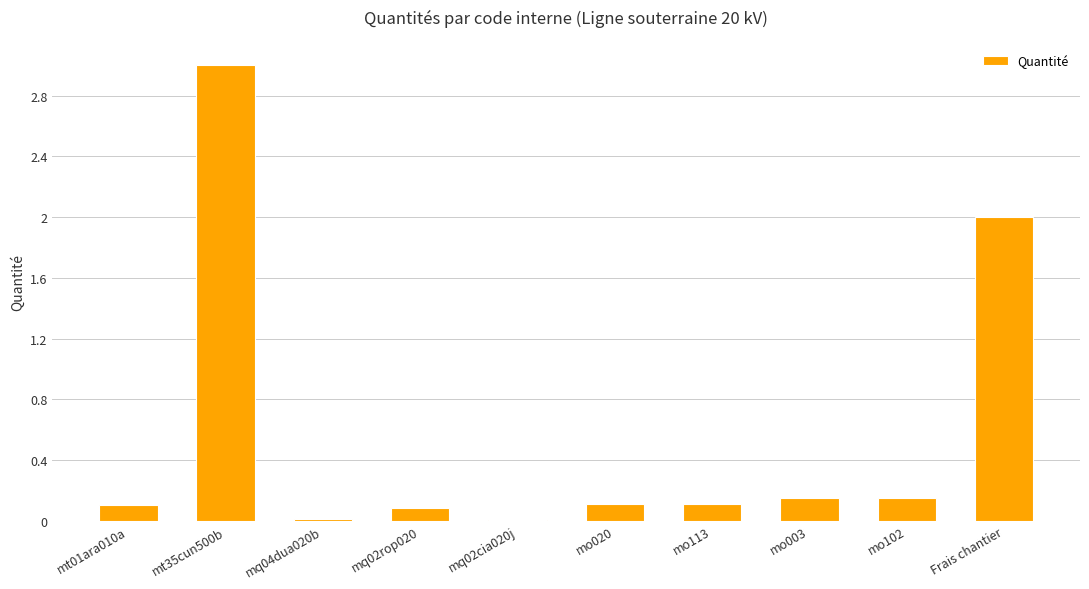

What is the sum of all values?

5.7